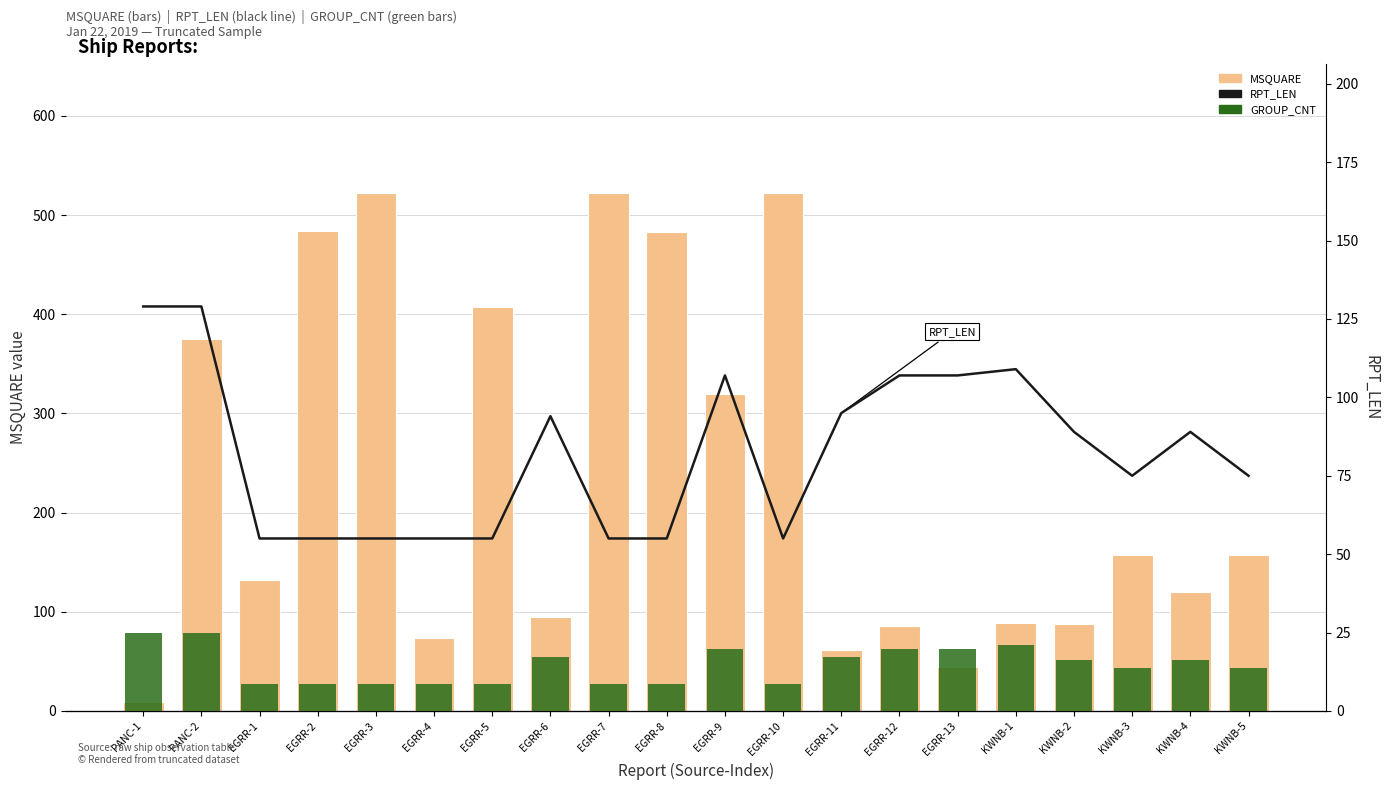

Rank the categories by MSQUARE value from highest to lowest.

EGRR-3, EGRR-7, EGRR-10, EGRR-2, EGRR-8, EGRR-5, PANC-2, EGRR-9, KWNB-3, KWNB-5, EGRR-1, KWNB-4, EGRR-6, KWNB-1, KWNB-2, EGRR-12, EGRR-4, EGRR-11, EGRR-13, PANC-1